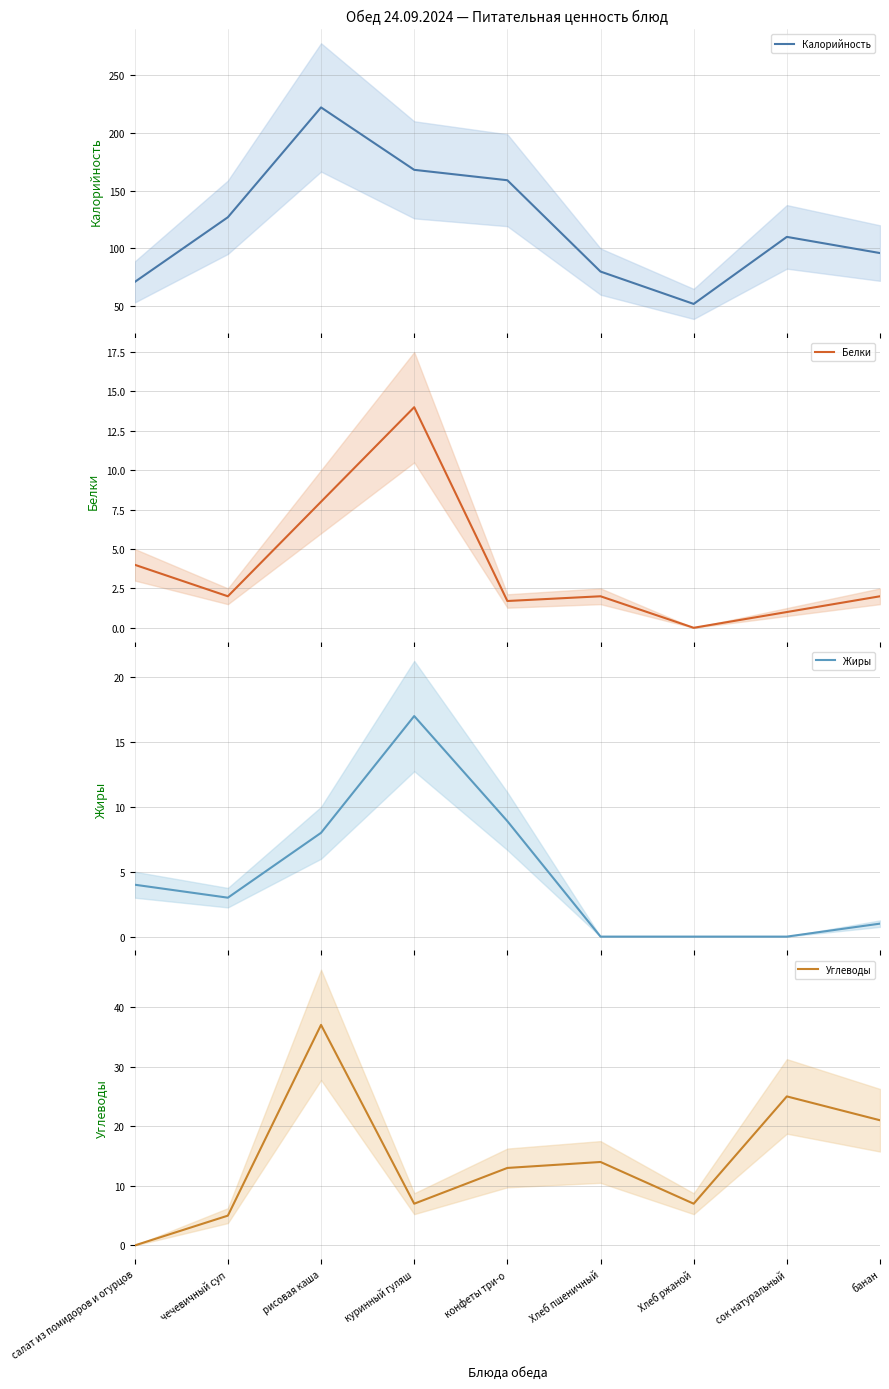

The Калорийность series shows 71.0 at салат из помидоров и огурцов. True or false?

True